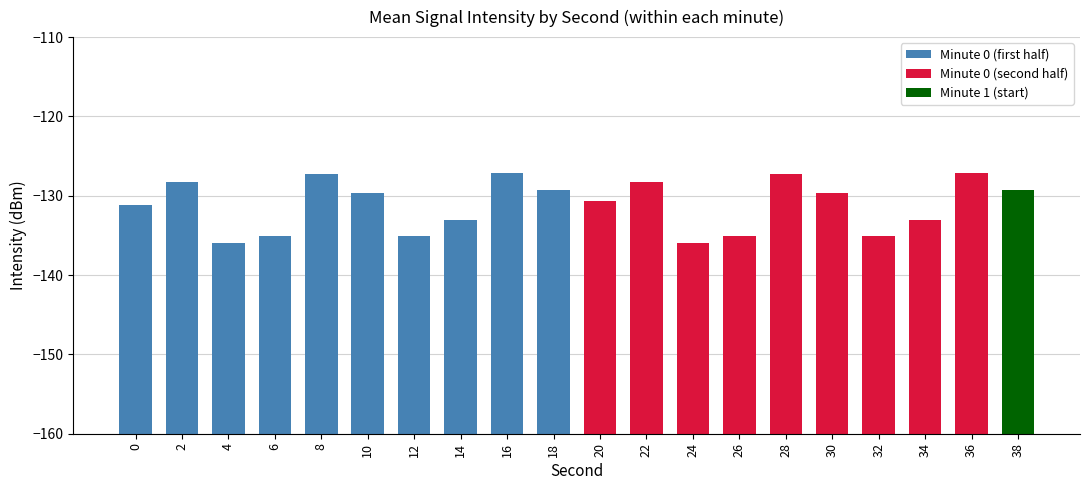

Which label corresponds to the smallest value in the chart?

4